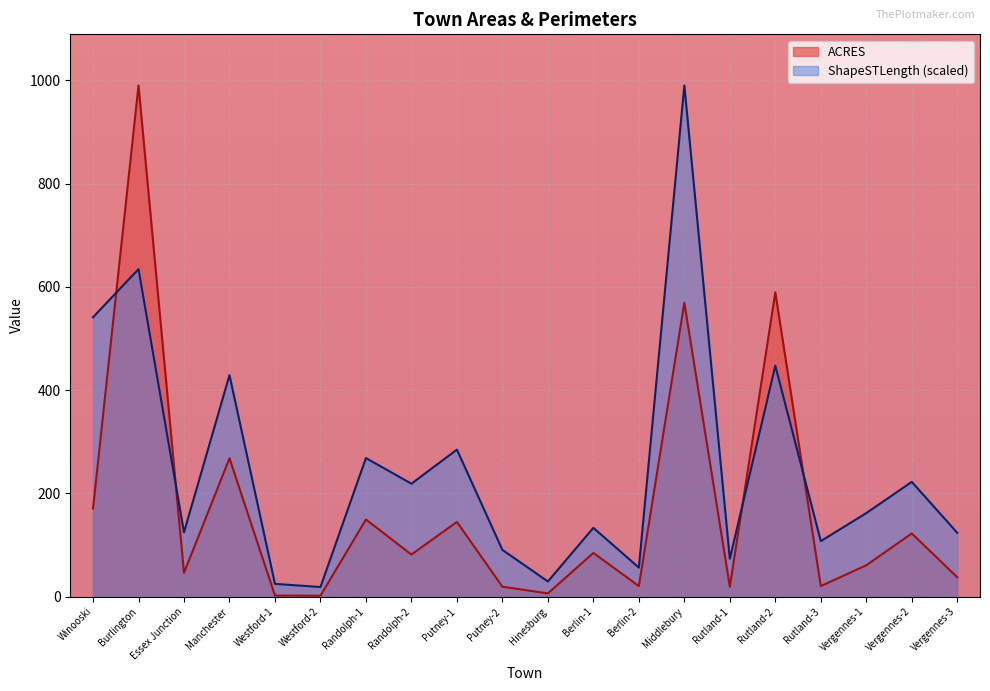

Rank the series at Berlin-1 from highest to lowest value.

ShapeSTLength (scaled), ACRES